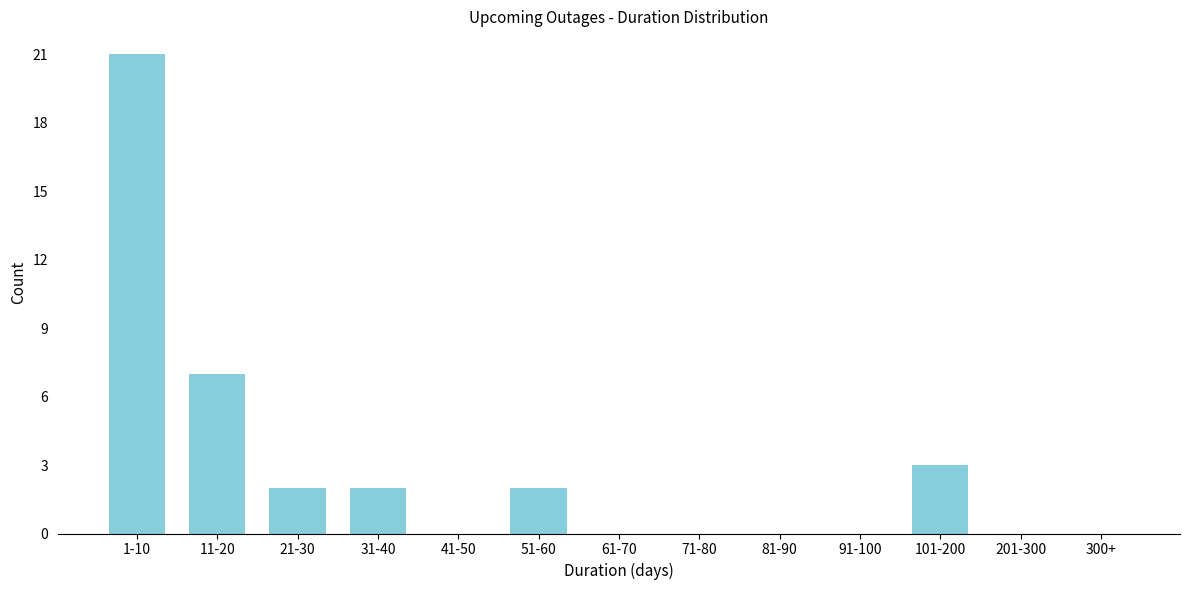

Reading right to left, extract all data points from this chart.

300+=0	201-300=0	101-200=3	91-100=0	81-90=0	71-80=0	61-70=0	51-60=2	41-50=0	31-40=2	21-30=2	11-20=7	1-10=21